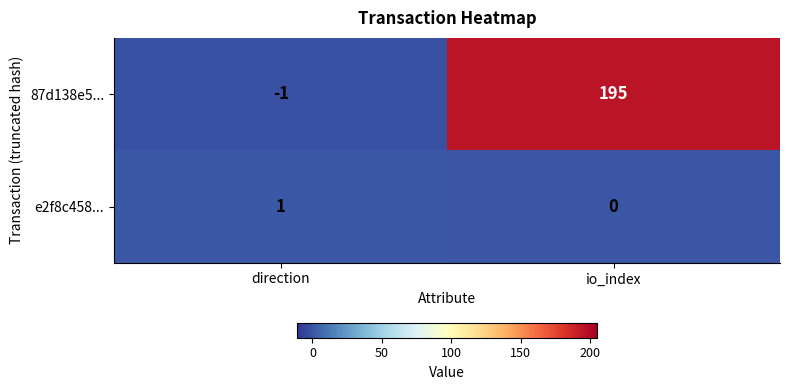

Reading left to right, what are all the values shown in this chart?

87d138e5...: -1	195
e2f8c458...: 1	0